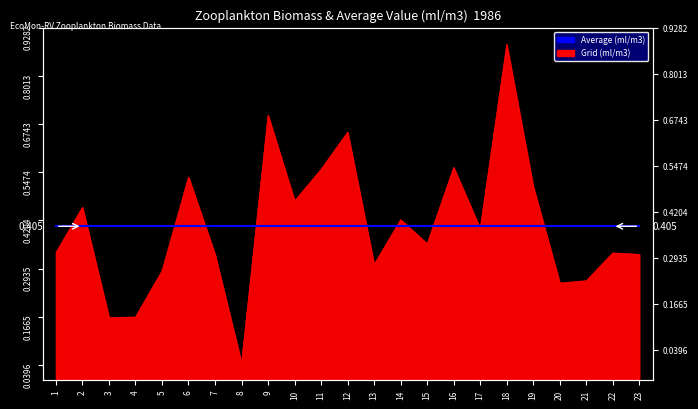

Read the value at 21.

0.3